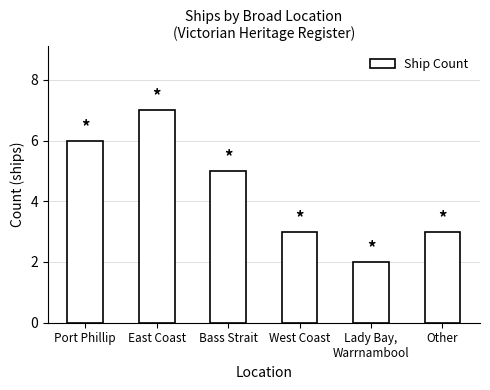

True or false: the data shows 3 at Other.

True